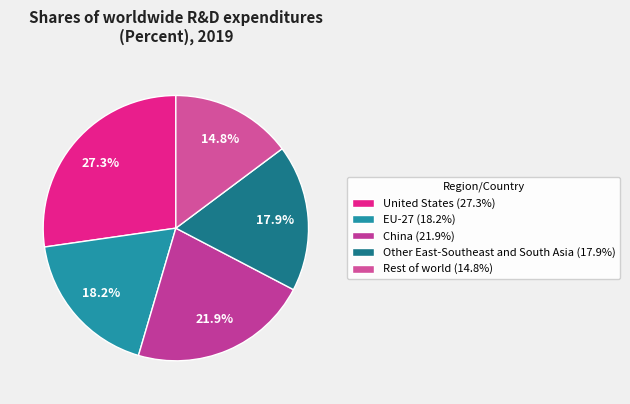

The Other East-Southeast and South Asia slice represents 7% of the pie. True or false?

False